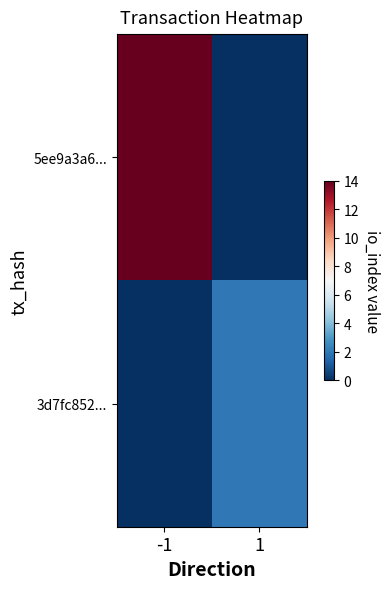

Reading left to right, list all the values displayed in this chart.

5ee9a3a6...: -1=14	1=0
3d7fc852...: -1=0	1=2